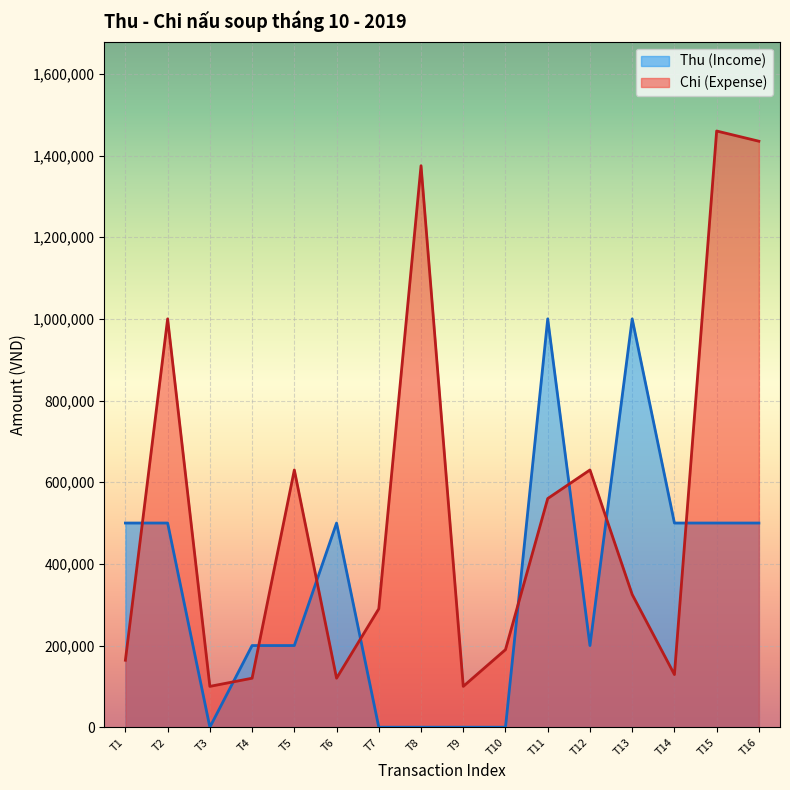

Which series ends up on top after the final intersection of Thu (Income) and Chi (Expense)?

Chi (Expense)